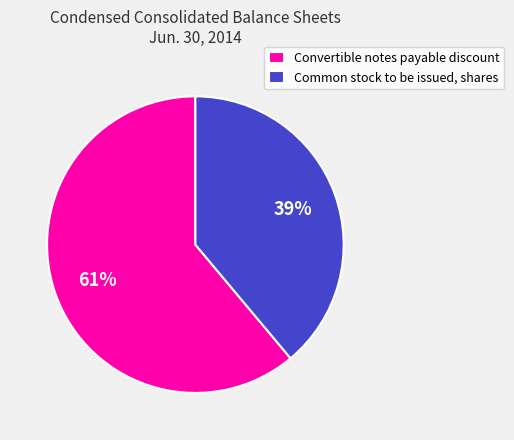

Is there any slice that represents more than half of the pie?

Yes